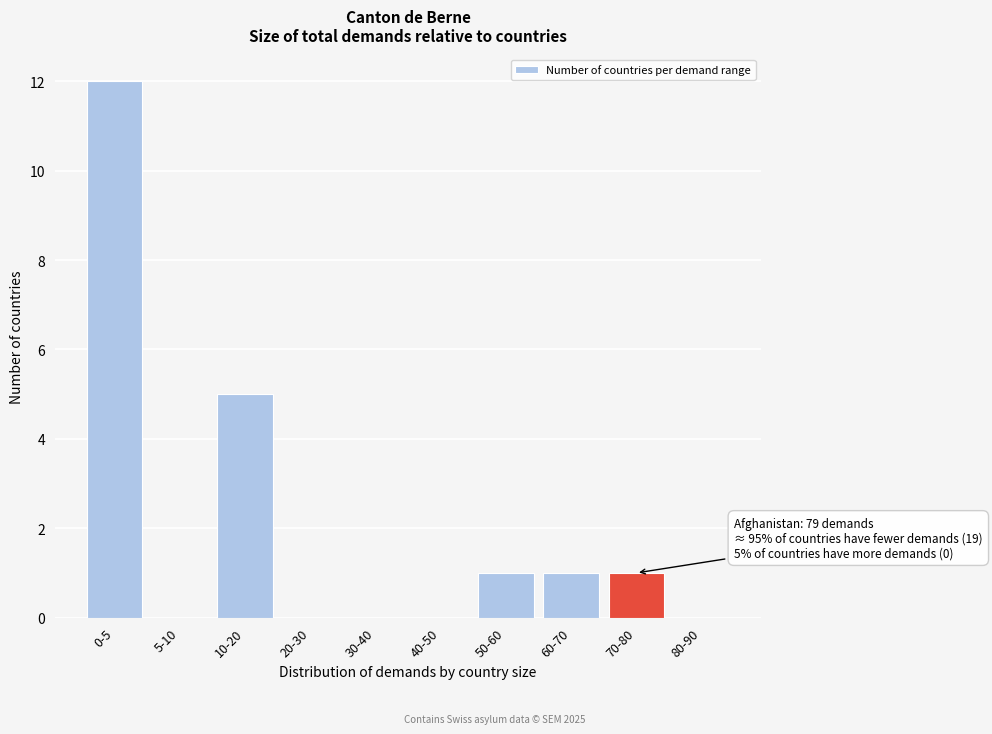

Reading left to right, extract all data points from this chart.

0-5=12	5-10=0	10-20=5	20-30=0	30-40=0	40-50=0	50-60=1	60-70=1	70-80=1	80-90=0